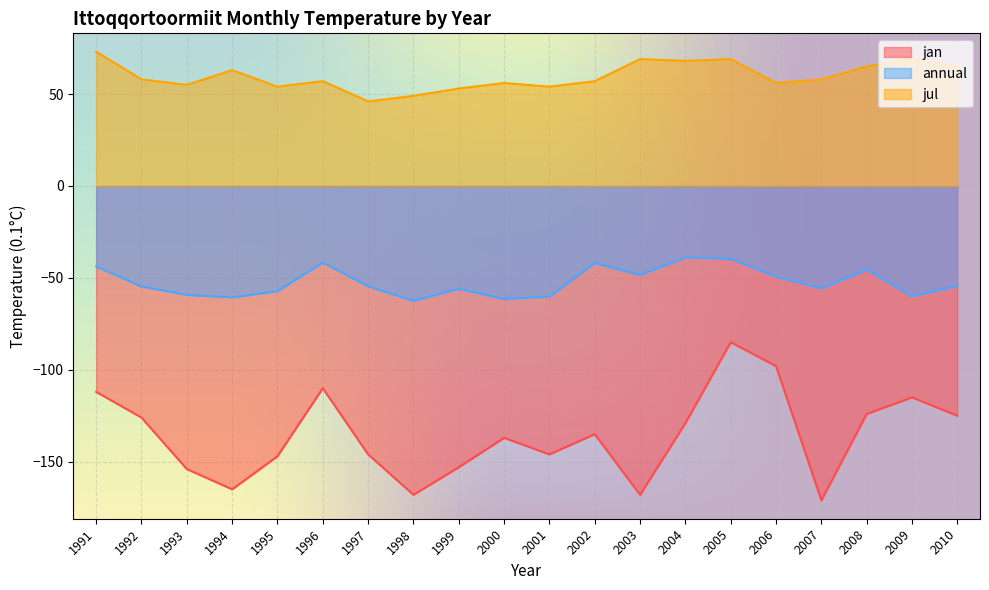

At which label is jan closest to -128?

2004